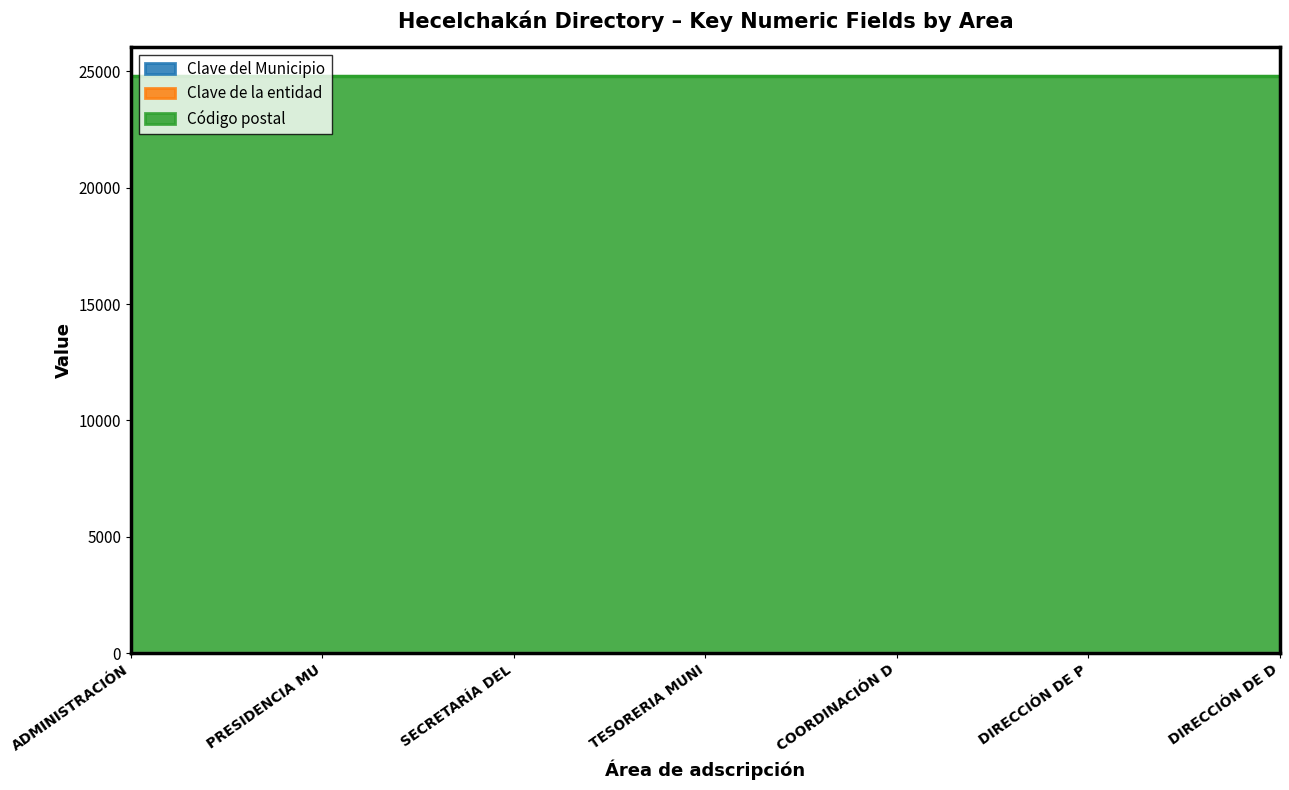

Reading left to right, list all the values displayed in this chart.

Clave del Municipio: 5	5	5	5	5	5	5
Clave de la entidad: 4	4	4	4	4	4	4
Código postal: 24800	24800	24800	24800	24800	24800	24800